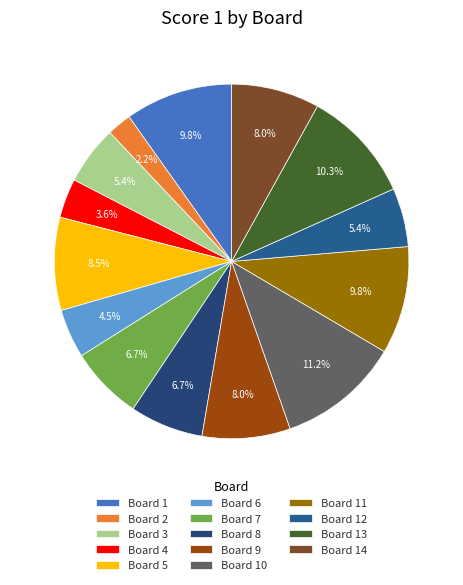

Count the number of slices in the pie.

14